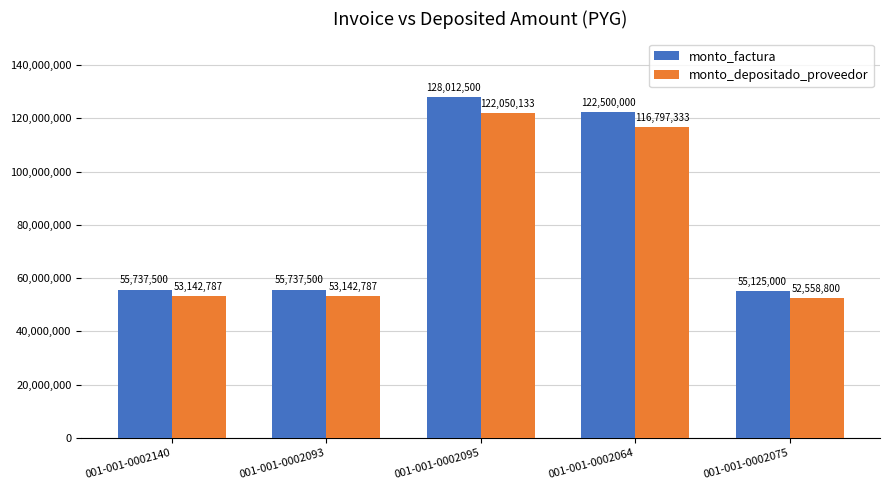

Between 001-001-0002093 and 001-001-0002075, which series saw the biggest shift?

monto_factura